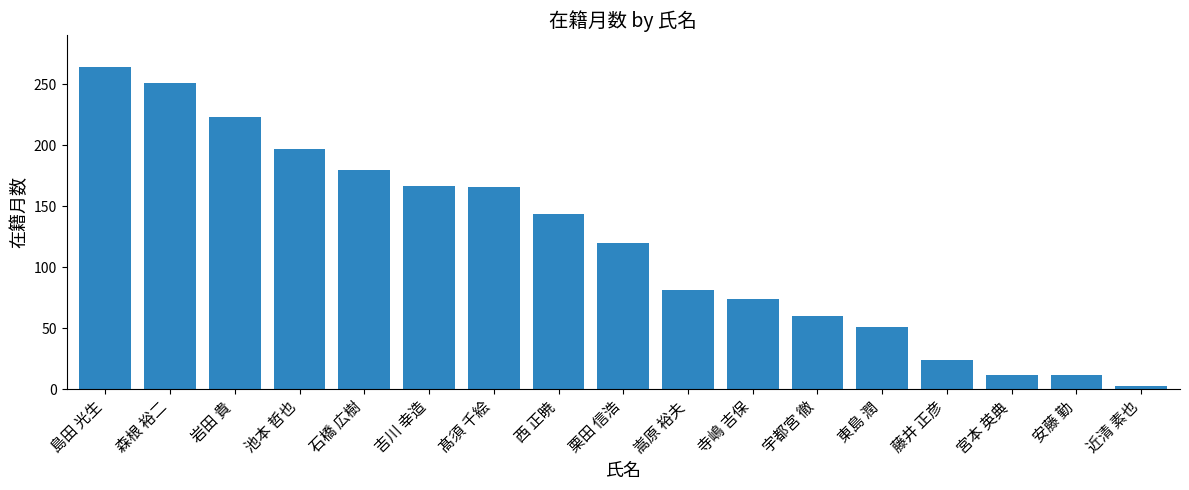

What is the difference between the second highest and second lowest values?

239